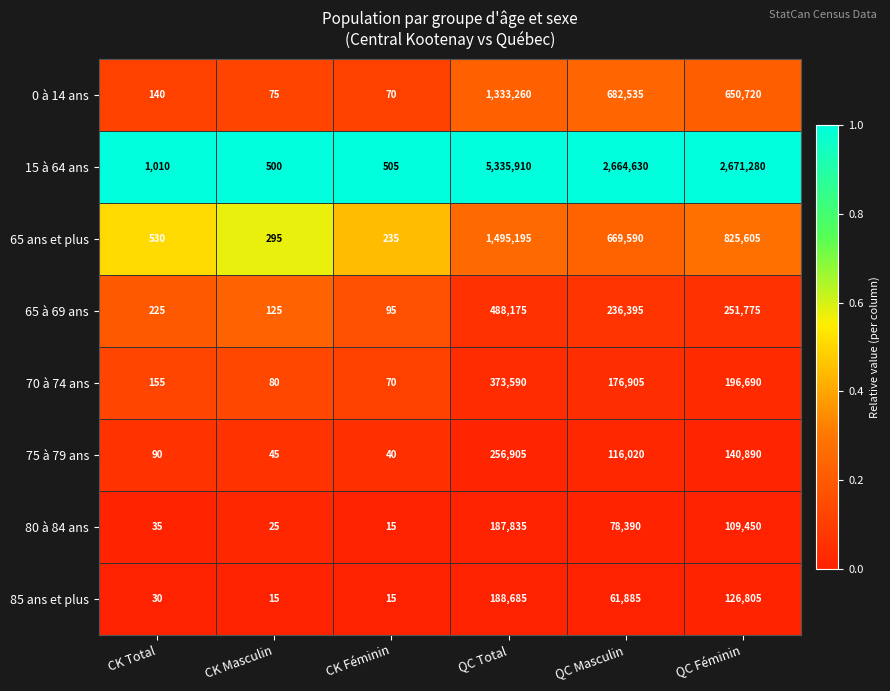

The 15 à 64 ans series shows 2671280 at QC Féminin. True or false?

True